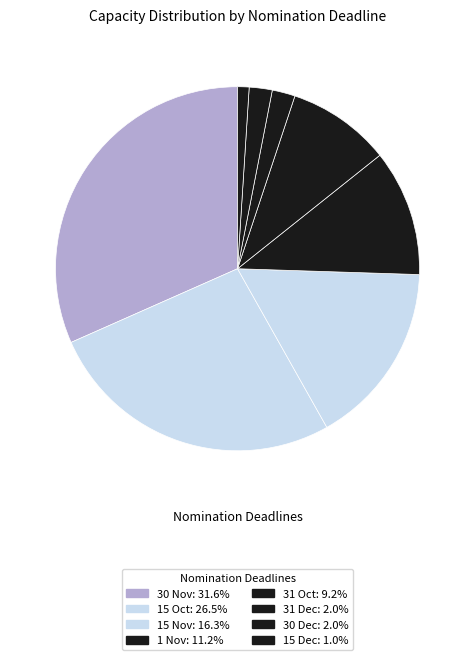

How many segments does this pie chart have?

8